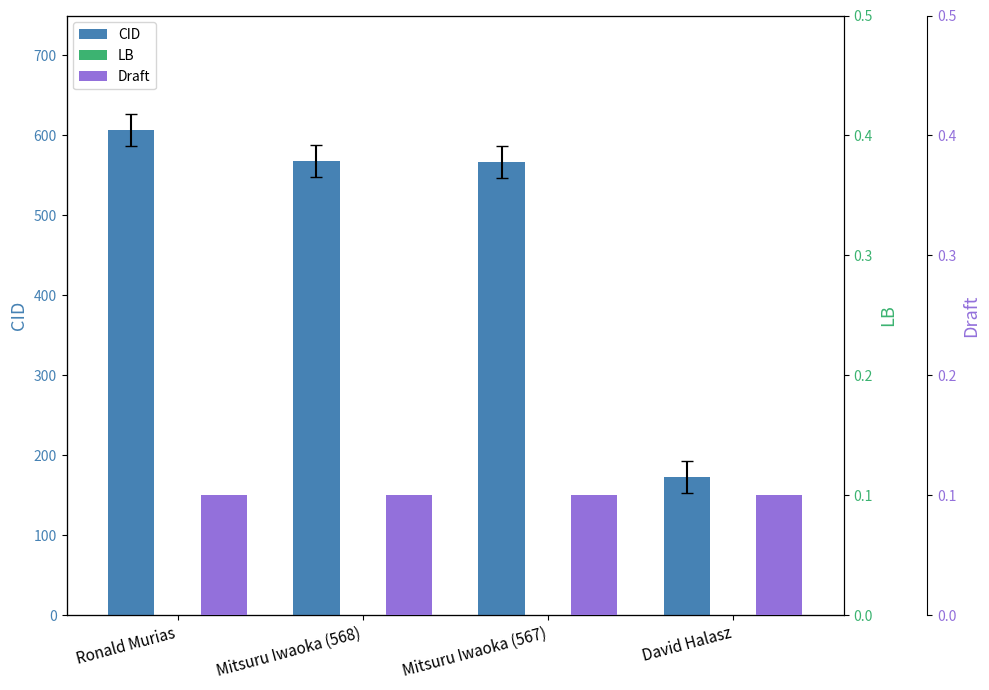

The value of CID at David Halasz is 288.1. True or false?

False